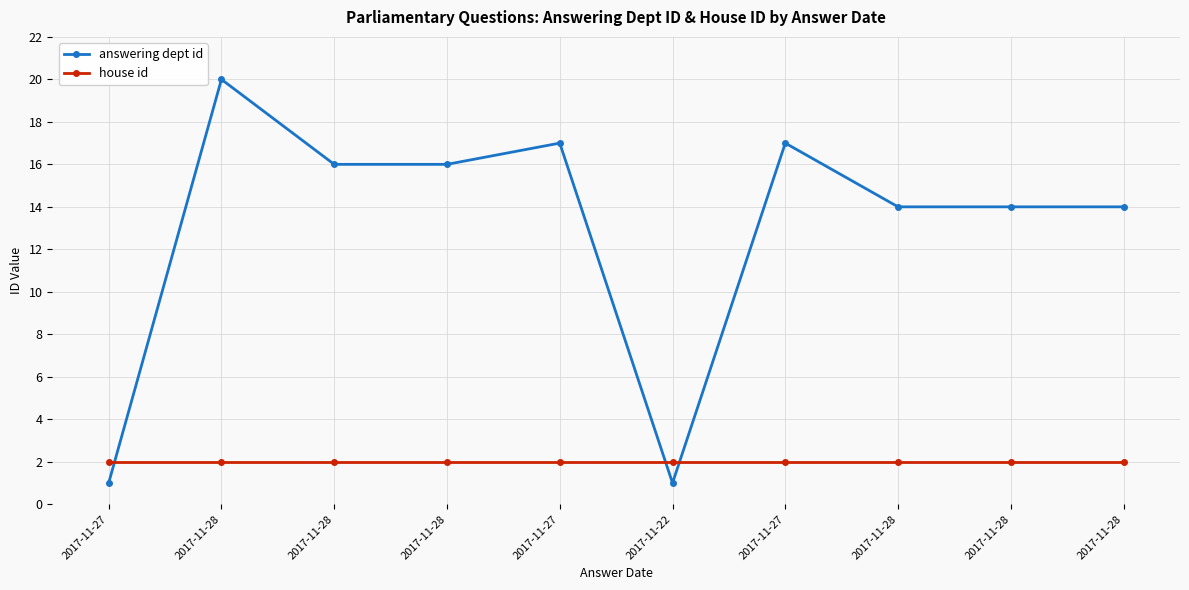

Is it true that house id equals 3 at 2017-11-27?

False